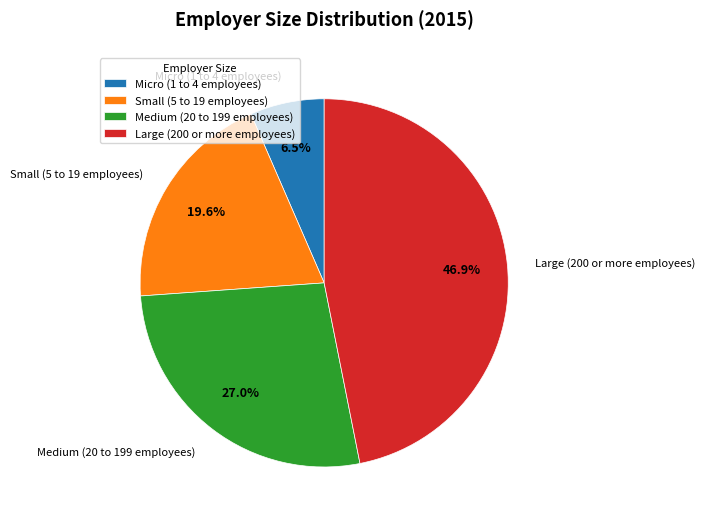

Which category has the biggest portion of the pie?

Large (200 or more employees)